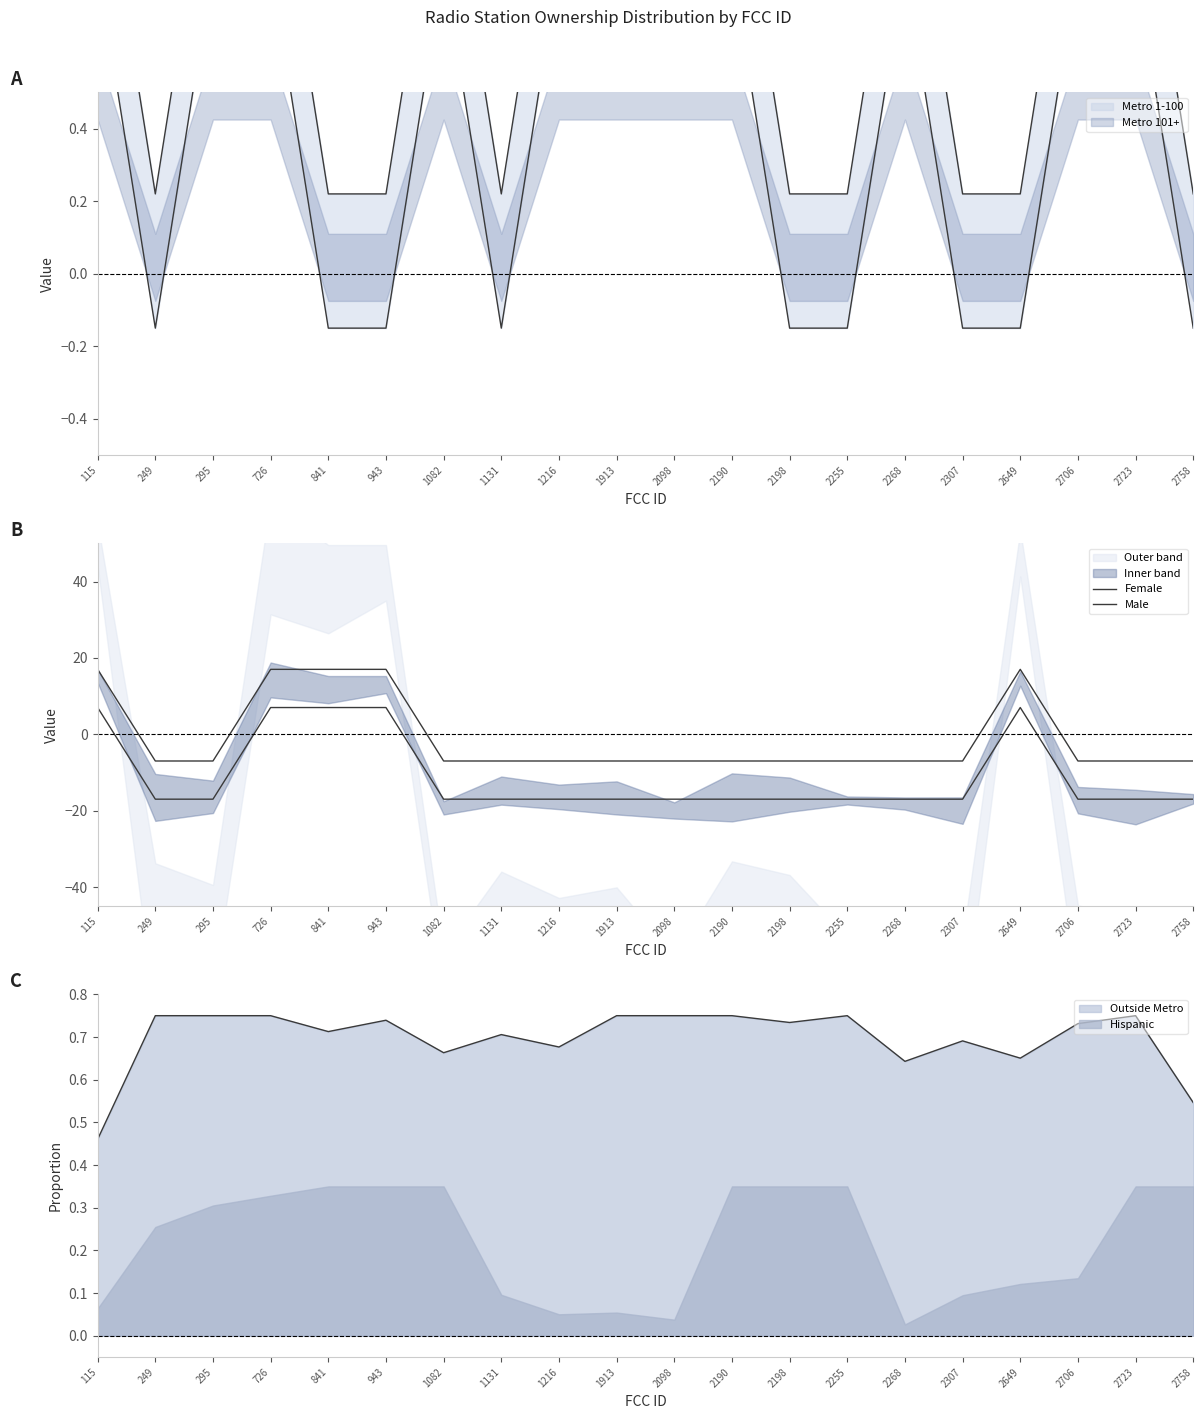

Rank the series by their average value, from lowest to highest.

Male, Female